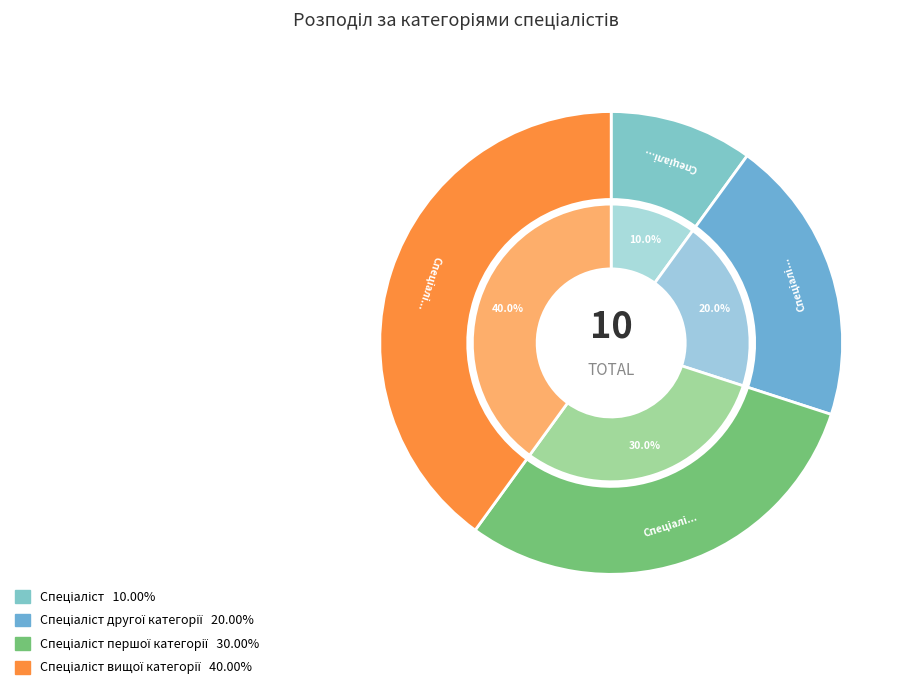

Is Спеціаліст першої категорії the majority of the pie?

No